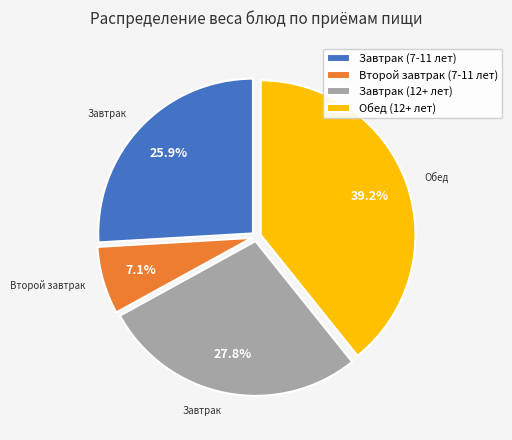

Count the number of slices in the pie.

4